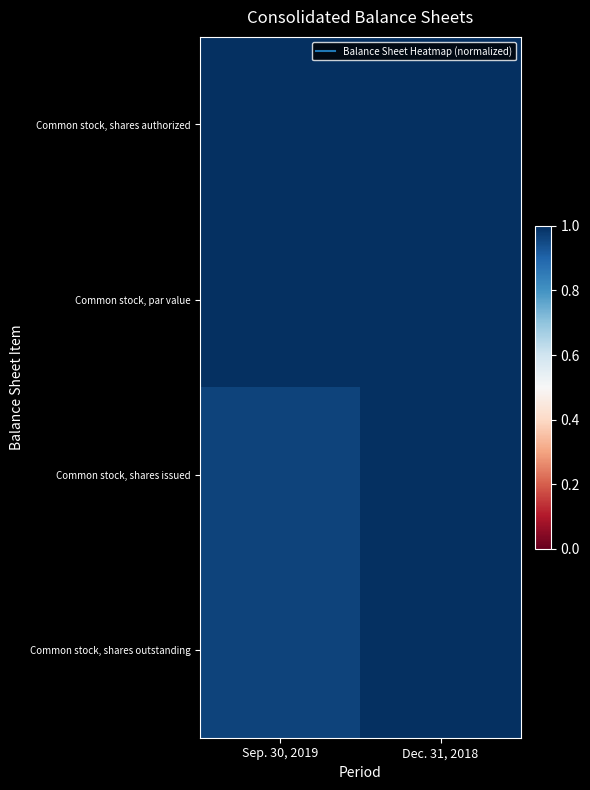

Which series has the largest total across all categories?

Common stock, shares authorized